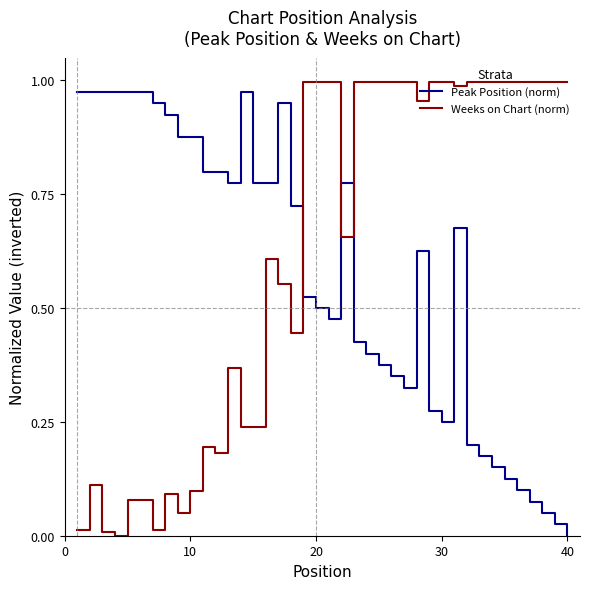

True or false: Weeks on Chart (norm) and Peak Position (norm) cross at least once.

True